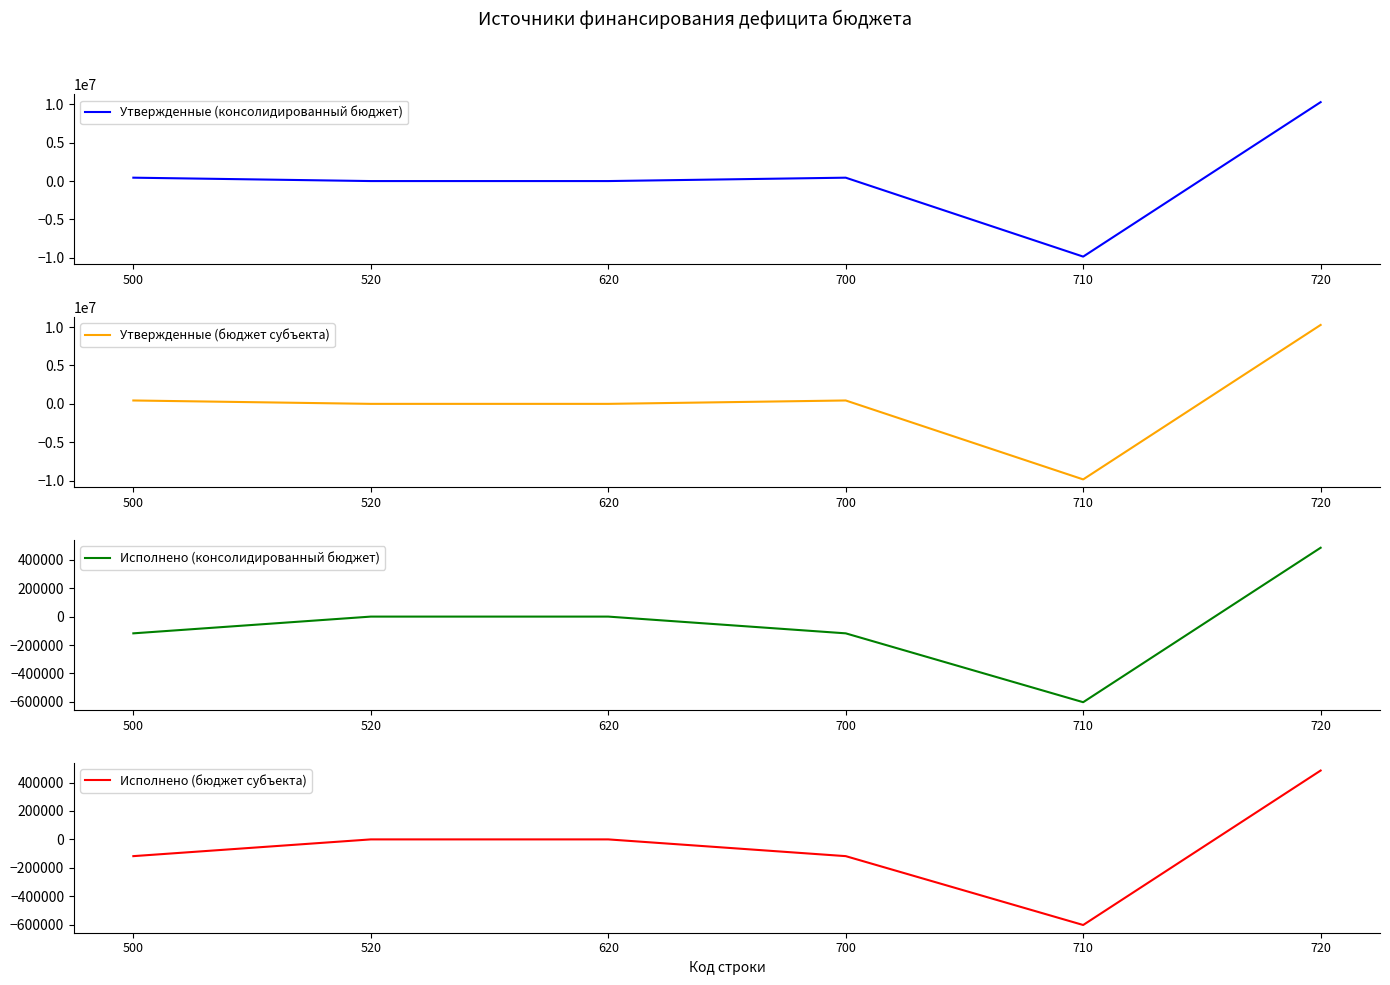

Reading right to left, transcribe all the data shown in this chart.

Утвержденные (консолидированный бюджет): 10283200.0	-9842000.0	441200.0	0.0	0.0	441200.0
Утвержденные (бюджет субъекта): 10283200.0	-9842000.0	441200.0	0.0	0.0	441200.0
Исполнено (консолидированный бюджет): 484820.3	-602683.2	-117862.9	0.0	0.0	-117862.9
Исполнено (бюджет субъекта): 484820.3	-602683.2	-117862.9	0.0	0.0	-117862.9